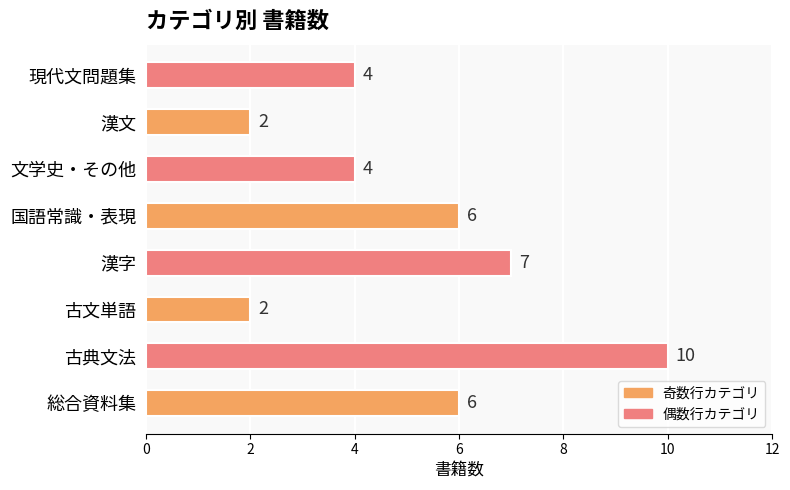

Does the chart contain any negative values?

No